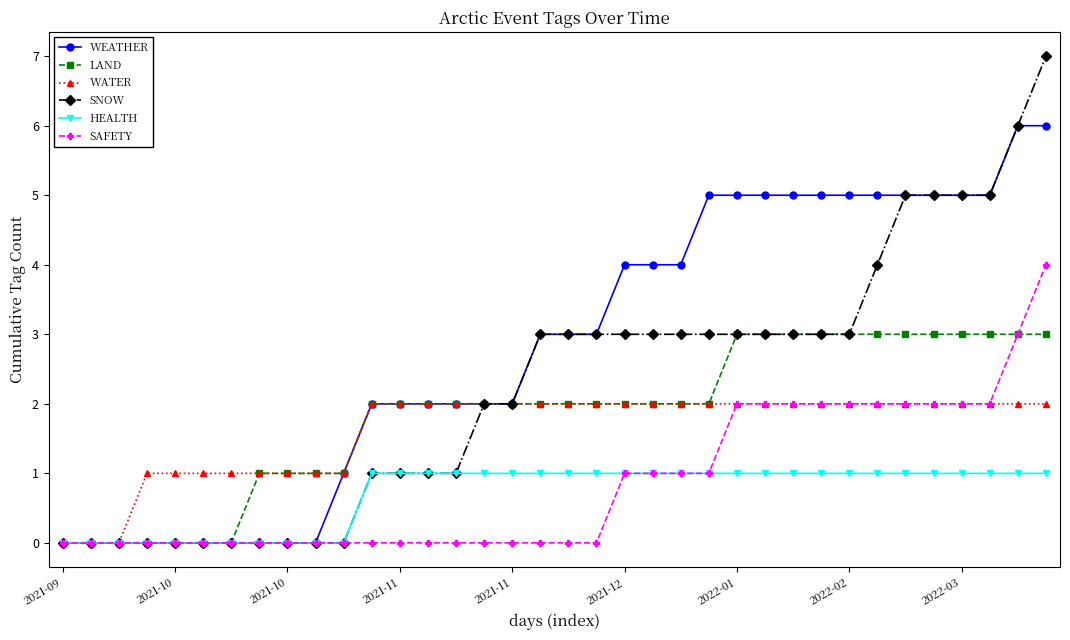

Reading left to right, what are all the values shown in this chart?

WEATHER: 0	0	0	0	0	0	0	0	0	0	1	2	2	2	2	2	2	3	3	3	4	4	4	5	5	5	5	5	5	5	5	5	5	5	6	6
LAND: 0	0	0	0	0	0	0	1	1	1	1	2	2	2	2	2	2	2	2	2	2	2	2	2	3	3	3	3	3	3	3	3	3	3	3	3
WATER: 0	0	0	1	1	1	1	1	1	1	1	2	2	2	2	2	2	2	2	2	2	2	2	2	2	2	2	2	2	2	2	2	2	2	2	2
SNOW: 0	0	0	0	0	0	0	0	0	0	0	1	1	1	1	2	2	3	3	3	3	3	3	3	3	3	3	3	3	4	5	5	5	5	6	7
HEALTH: 0	0	0	0	0	0	0	0	0	0	0	1	1	1	1	1	1	1	1	1	1	1	1	1	1	1	1	1	1	1	1	1	1	1	1	1
SAFETY: 0	0	0	0	0	0	0	0	0	0	0	0	0	0	0	0	0	0	0	0	1	1	1	1	2	2	2	2	2	2	2	2	2	2	3	4